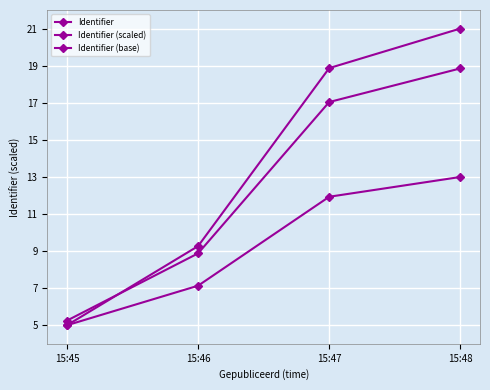

Count the number of data series in this chart.

3